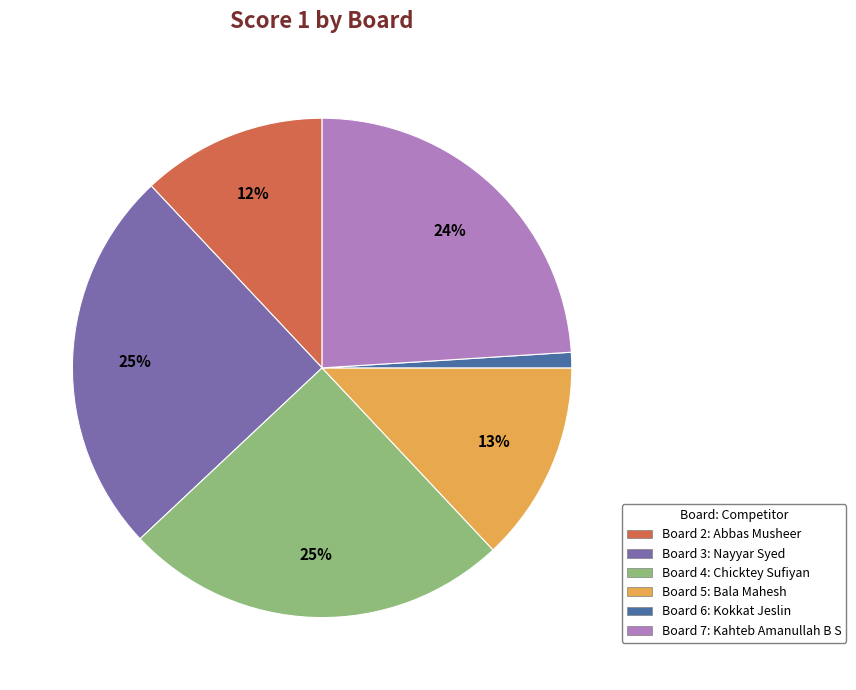

To the nearest percent, what is the average slice percentage?

17%